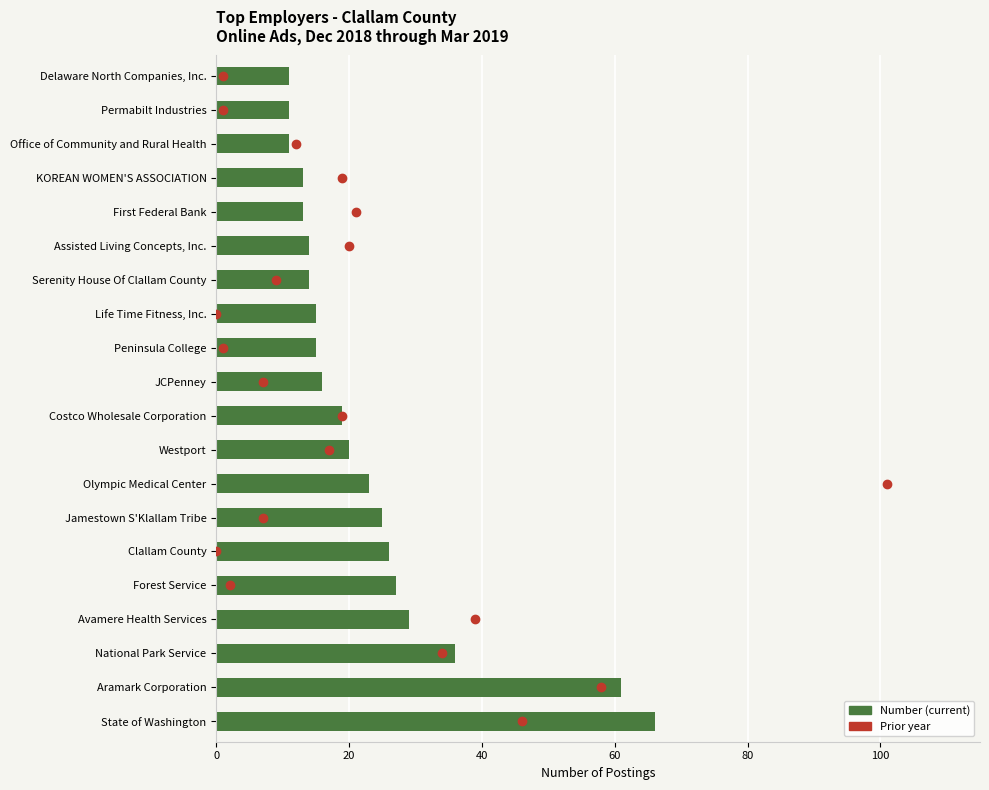

What is the value of the Number bar at the 4th from the left?

29